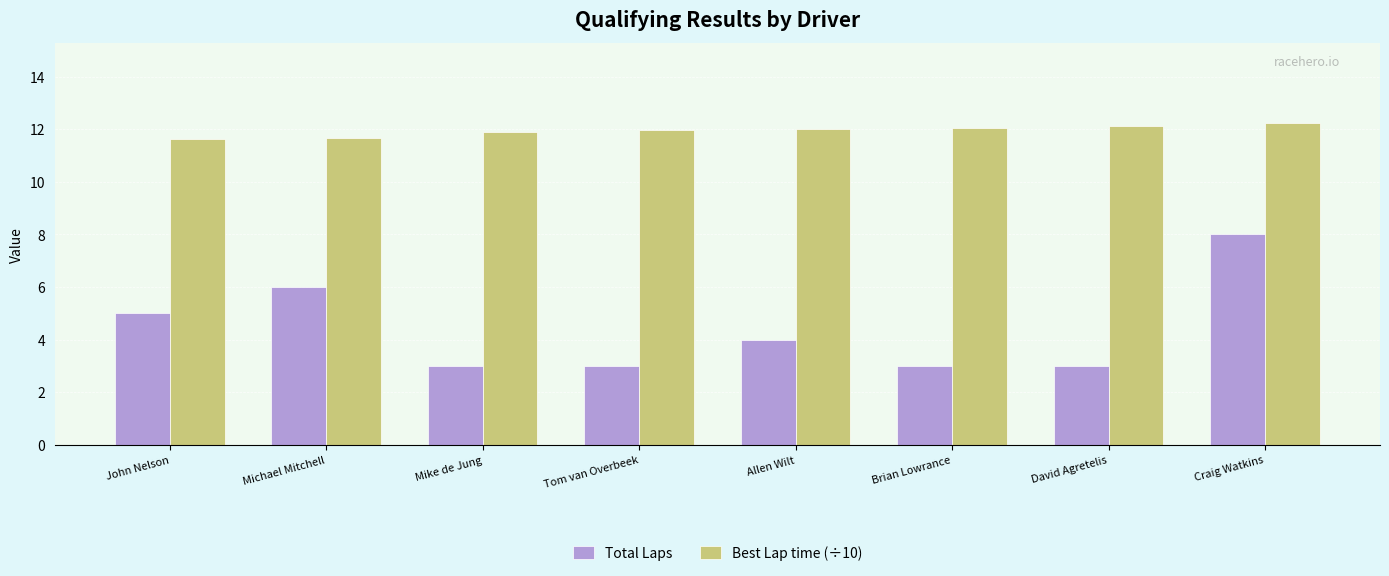

What is the approximate value of Best Lap time (÷10) at John Nelson?

11.6